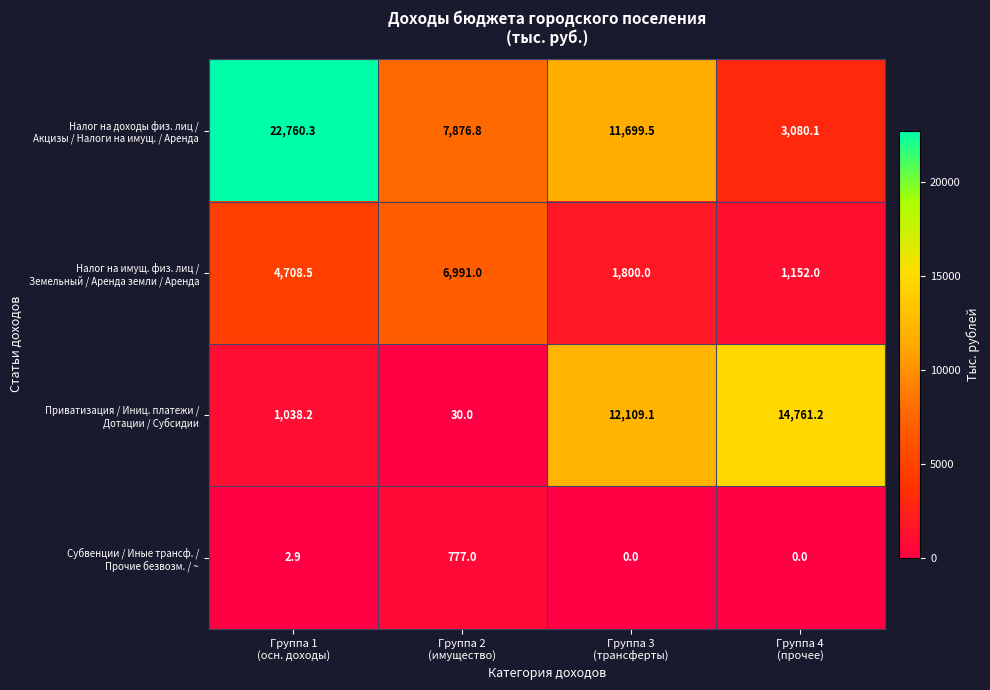

What is the greatest value displayed?

22760.3